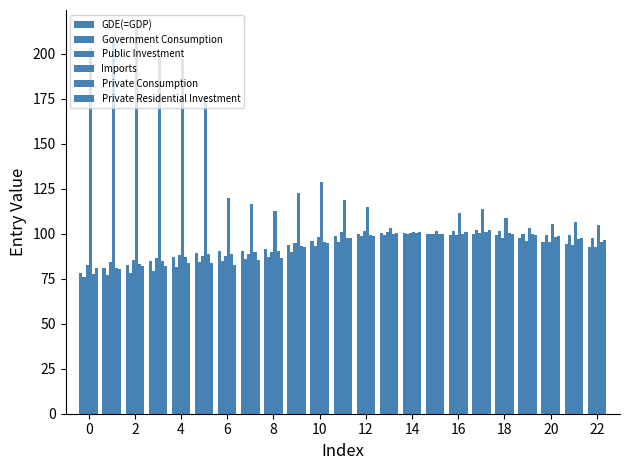

How many data points does each series have?

23